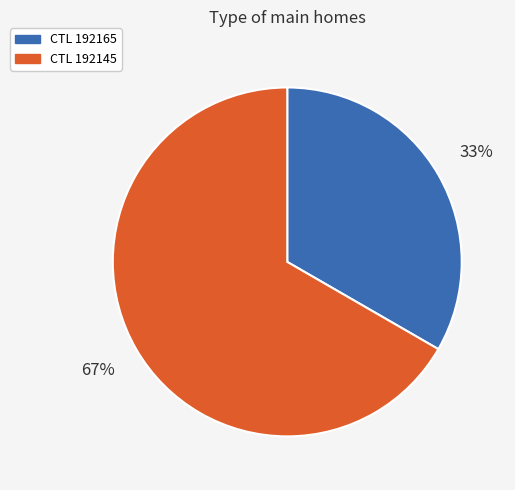

Is there any slice that represents more than half of the pie?

Yes